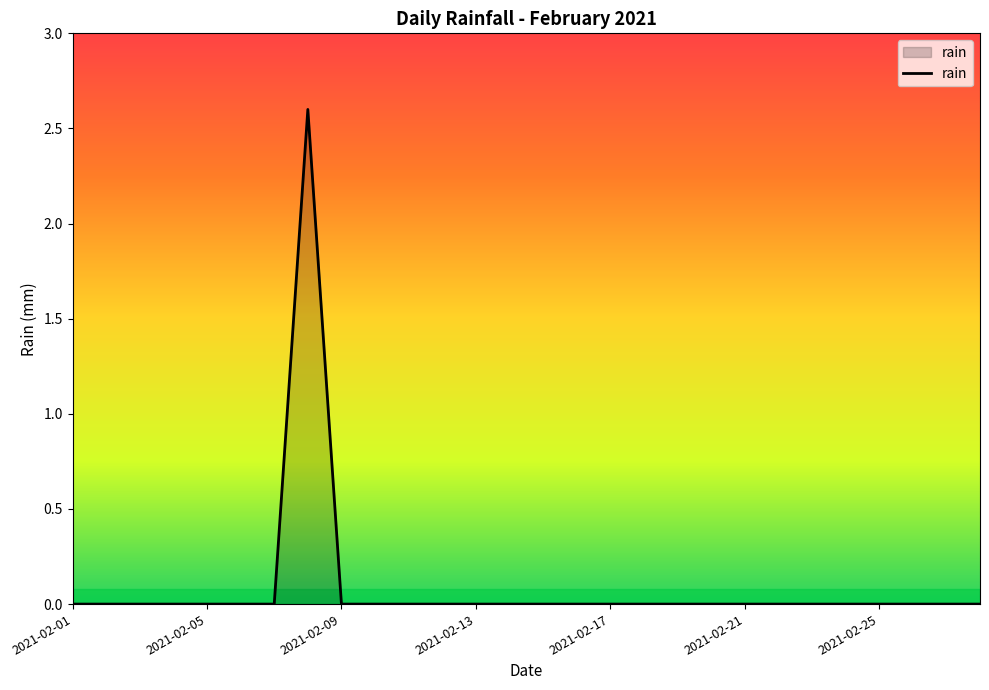

What is the maximum value shown in the chart?

2.6